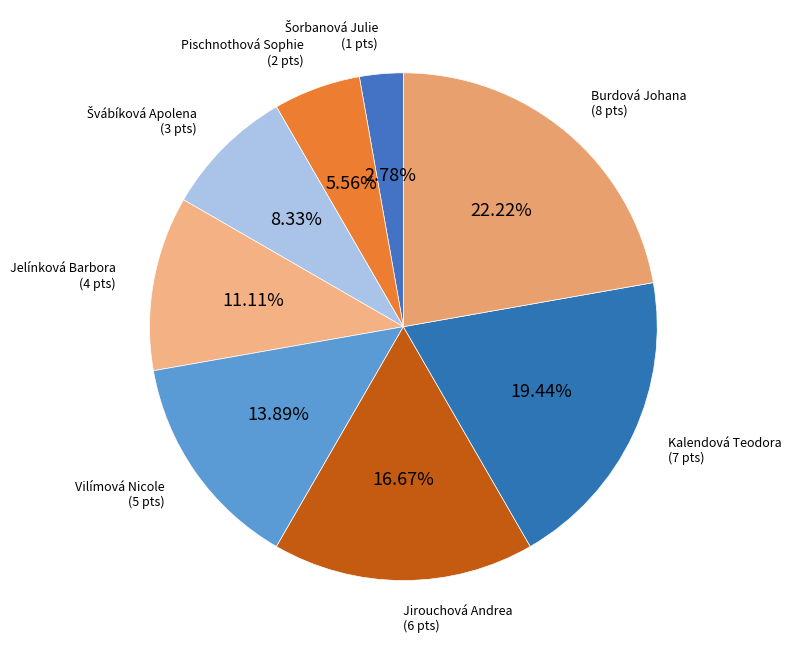

What is the largest slice in the pie chart?

Burdová Johana